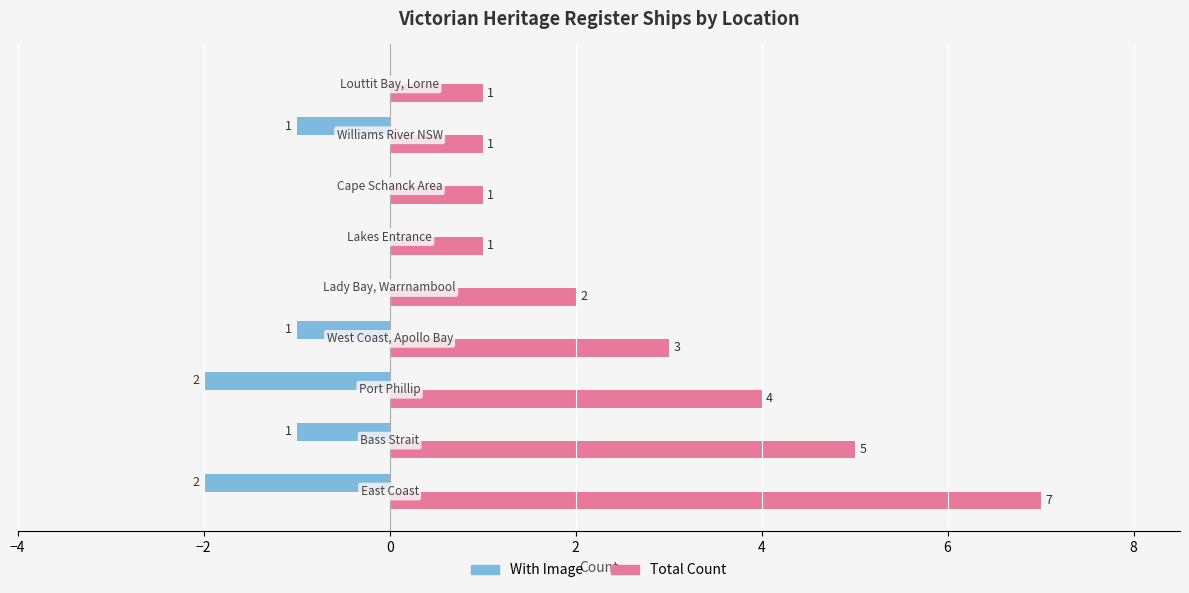

What is the sum of all With Image values?

-7